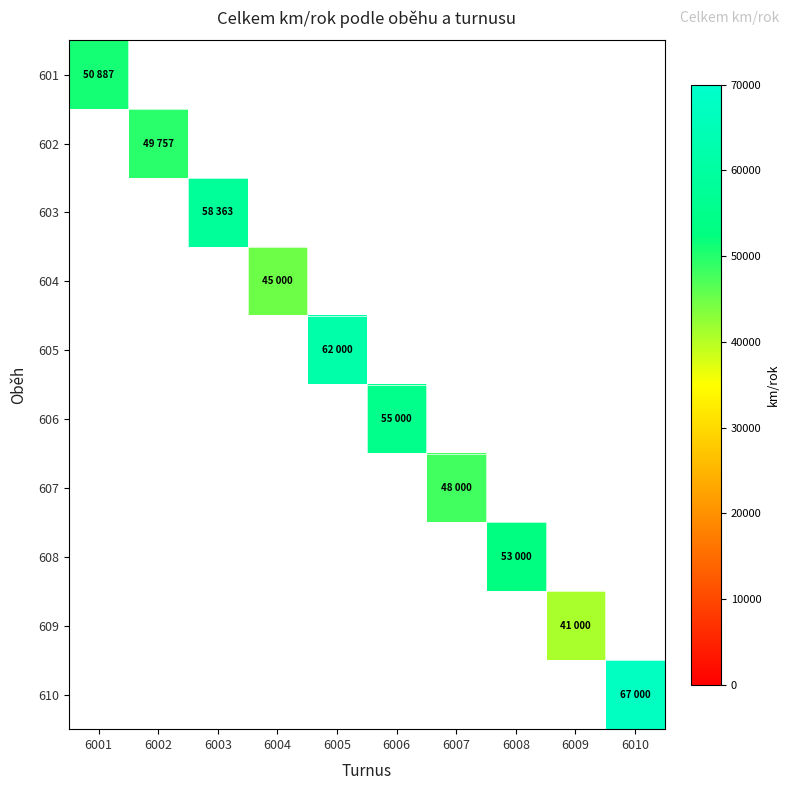

The 604 series shows 13437.2 at 6004. True or false?

False